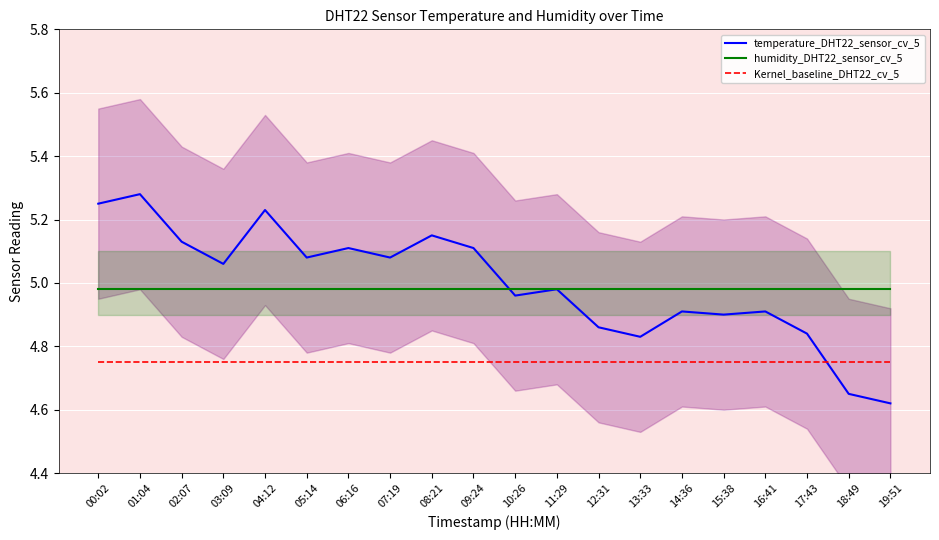

What position from the right is 05:14?

15